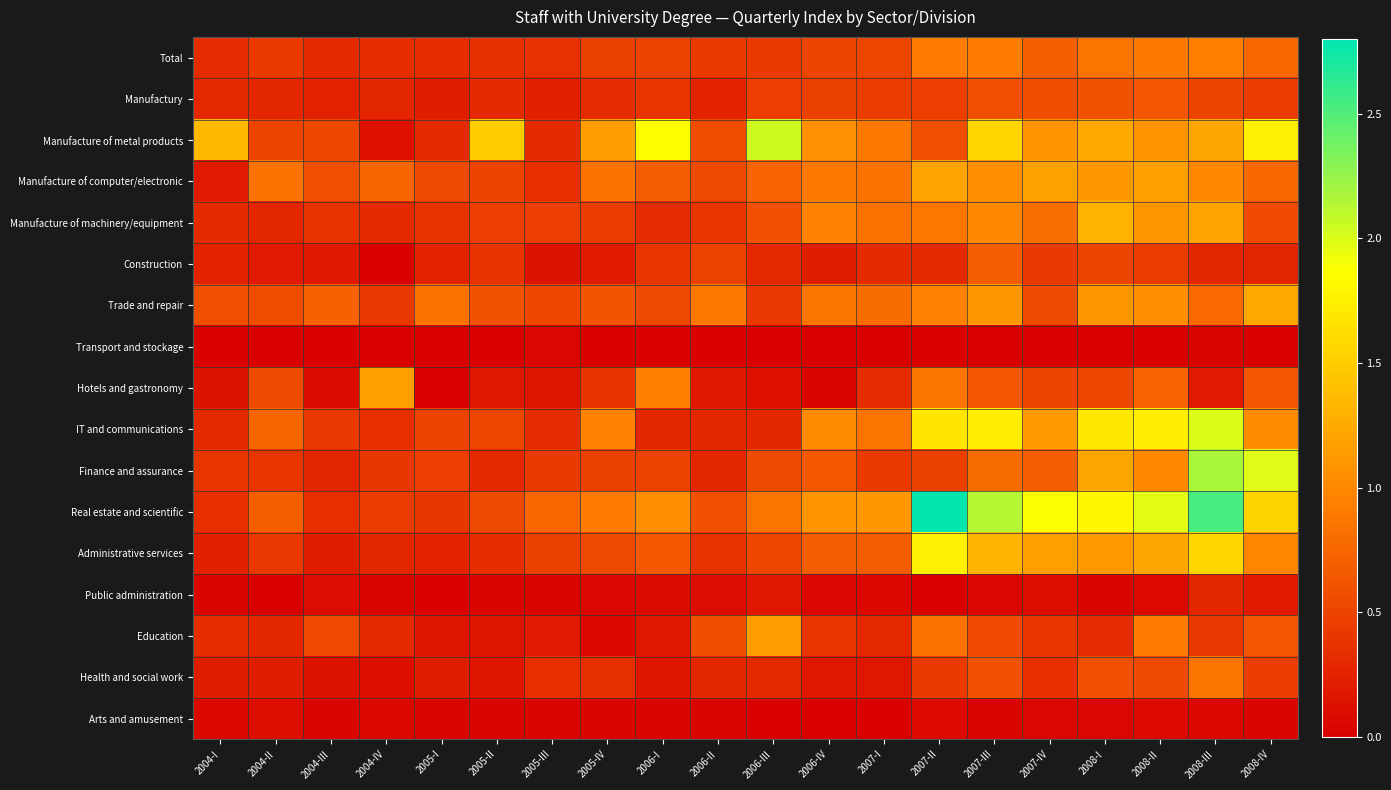

Between 2006-II and 2008-IV, which is larger?

2008-IV